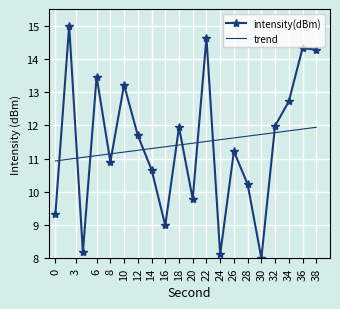

List the series in order of their peak value, highest first.

intensity(dBm), trend